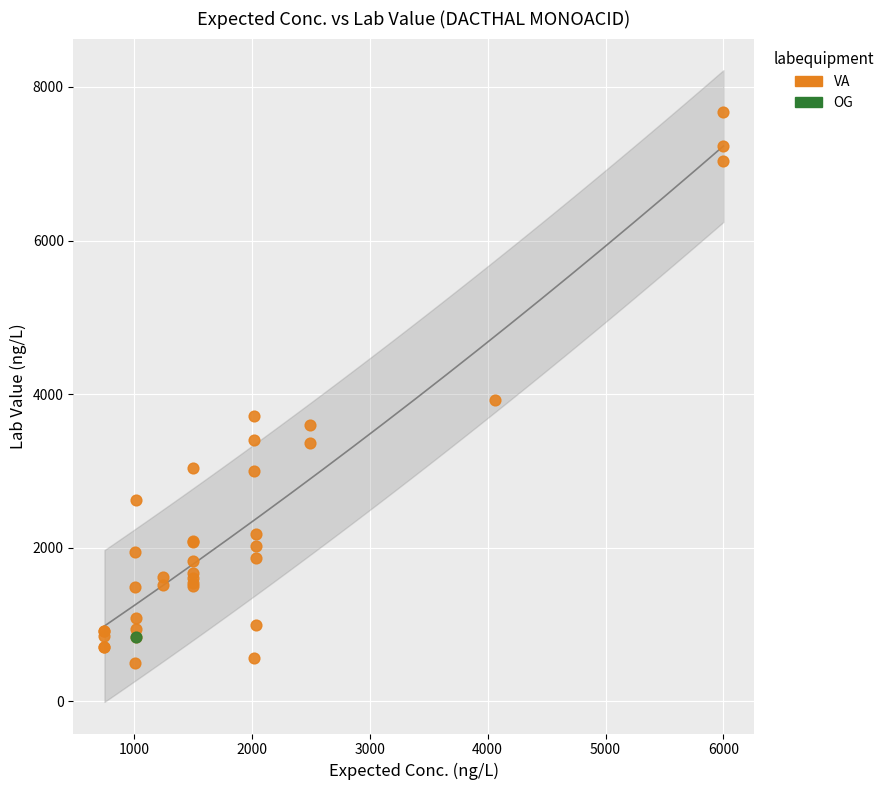

What are all the series names shown in the legend?

VA, OG